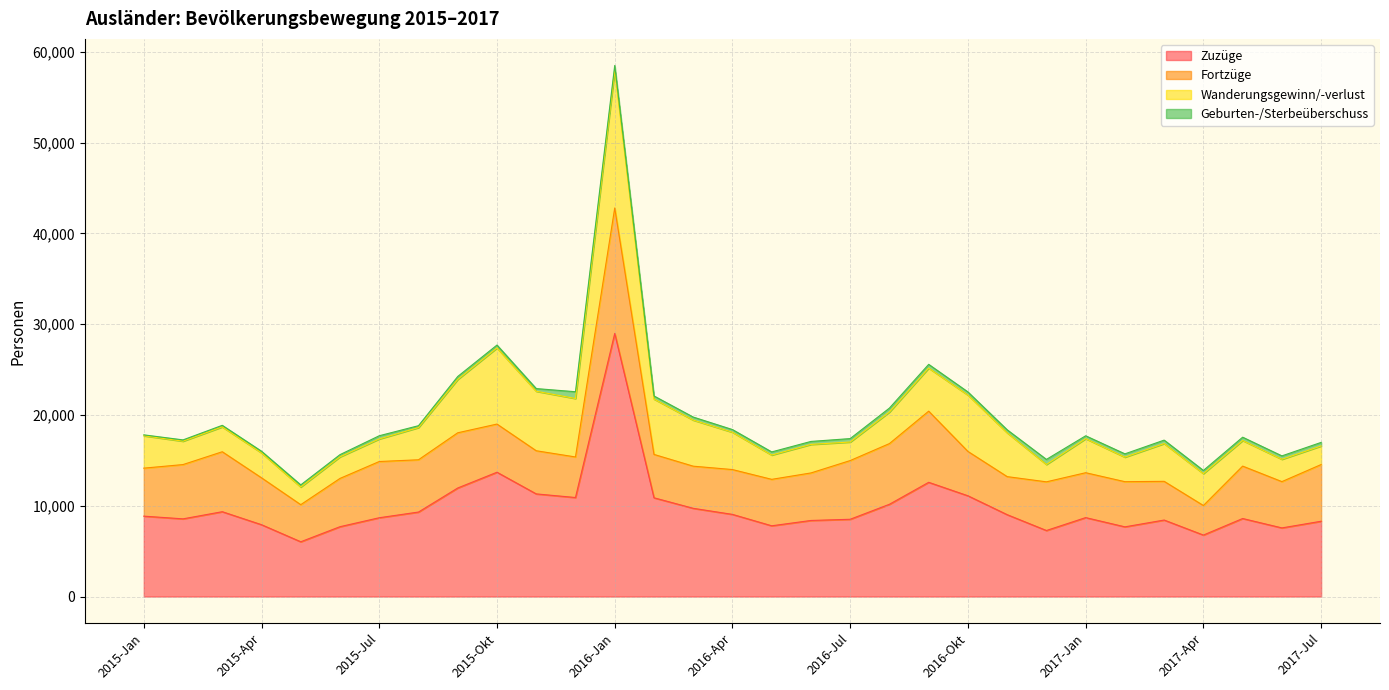

What are all the series names shown in the legend?

Zuzüge, Fortzüge, Wanderungsgewinn/-verlust, Geburten-/Sterbeüberschuss